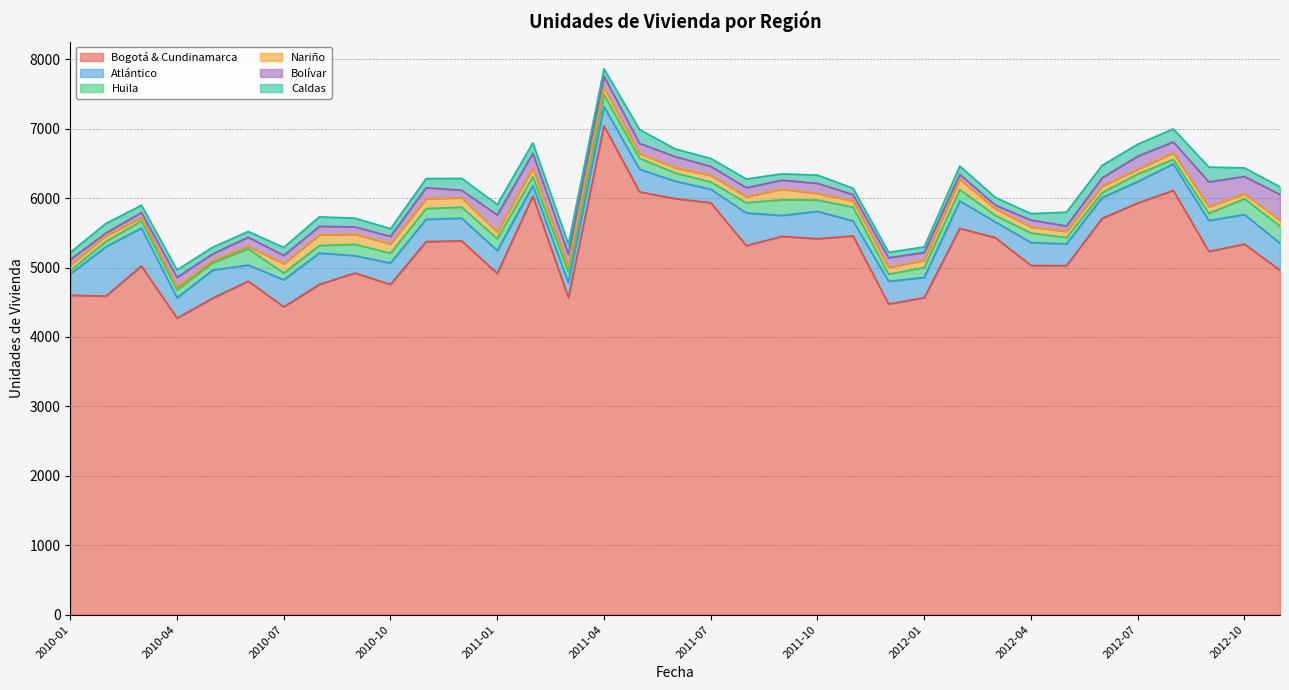

The value of Bolívar at 2011-05 is 45. True or false?

False